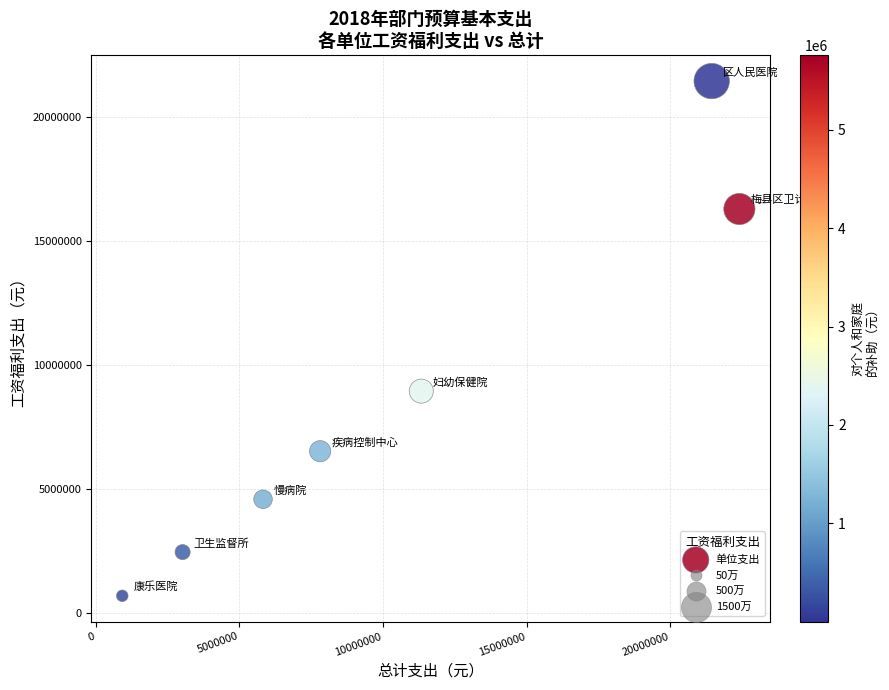

What Y value in the scatter plot is closest to 11073708?

8950471